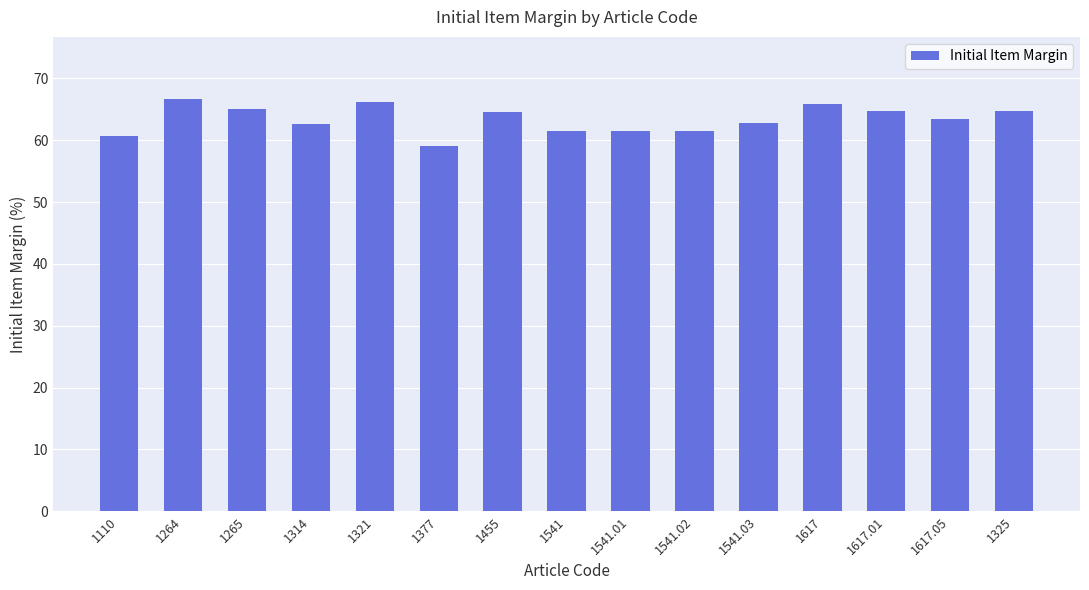

Count the number of categories in the chart.

15